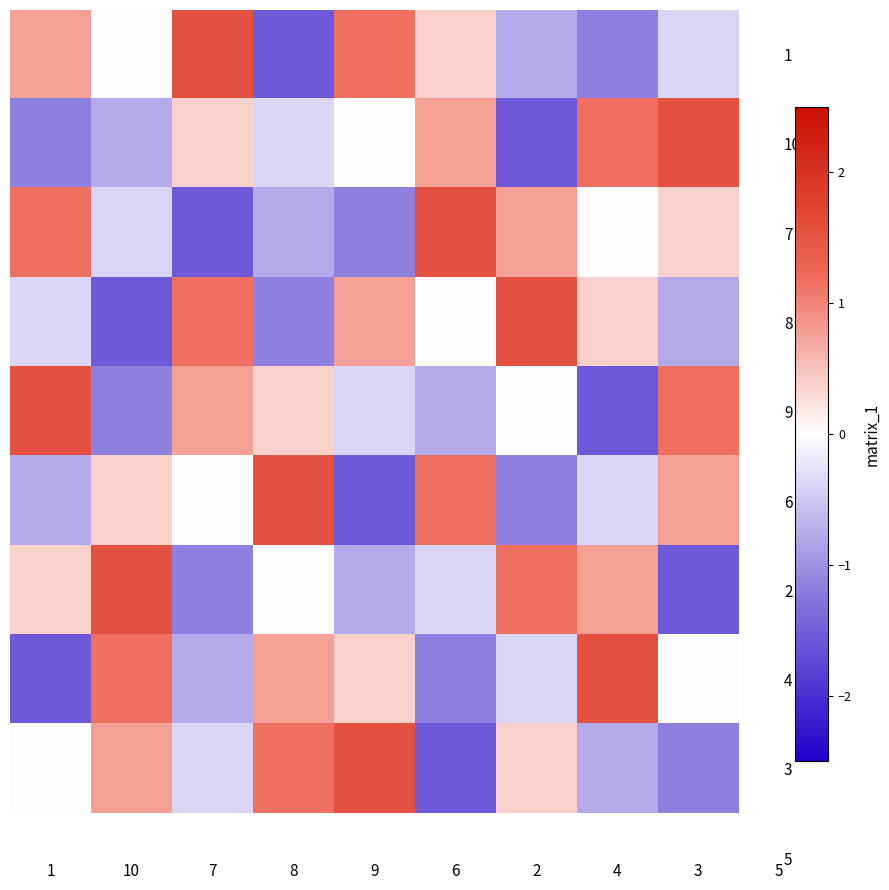

Reading left to right, transcribe all the data shown in this chart.

1: 1=0.8	10=0.0	7=1.5	8=-1.5	9=1.2	6=0.4	2=-0.8	4=-1.2	3=-0.4
10: 1=-1.2	10=-0.8	7=0.4	8=-0.4	9=0.0	6=0.8	2=-1.5	4=1.2	3=1.5
7: 1=1.2	10=-0.4	7=-1.5	8=-0.8	9=-1.2	6=1.5	2=0.8	4=0.0	3=0.4
8: 1=-0.4	10=-1.5	7=1.2	8=-1.2	9=0.8	6=0.0	2=1.5	4=0.4	3=-0.8
9: 1=1.5	10=-1.2	7=0.8	8=0.4	9=-0.4	6=-0.8	2=0.0	4=-1.5	3=1.2
6: 1=-0.8	10=0.4	7=0.0	8=1.5	9=-1.5	6=1.2	2=-1.2	4=-0.4	3=0.8
2: 1=0.4	10=1.5	7=-1.2	8=0.0	9=-0.8	6=-0.4	2=1.2	4=0.8	3=-1.5
4: 1=-1.5	10=1.2	7=-0.8	8=0.8	9=0.4	6=-1.2	2=-0.4	4=1.5	3=0.0
3: 1=0.0	10=0.8	7=-0.4	8=1.2	9=1.5	6=-1.5	2=0.4	4=-0.8	3=-1.2